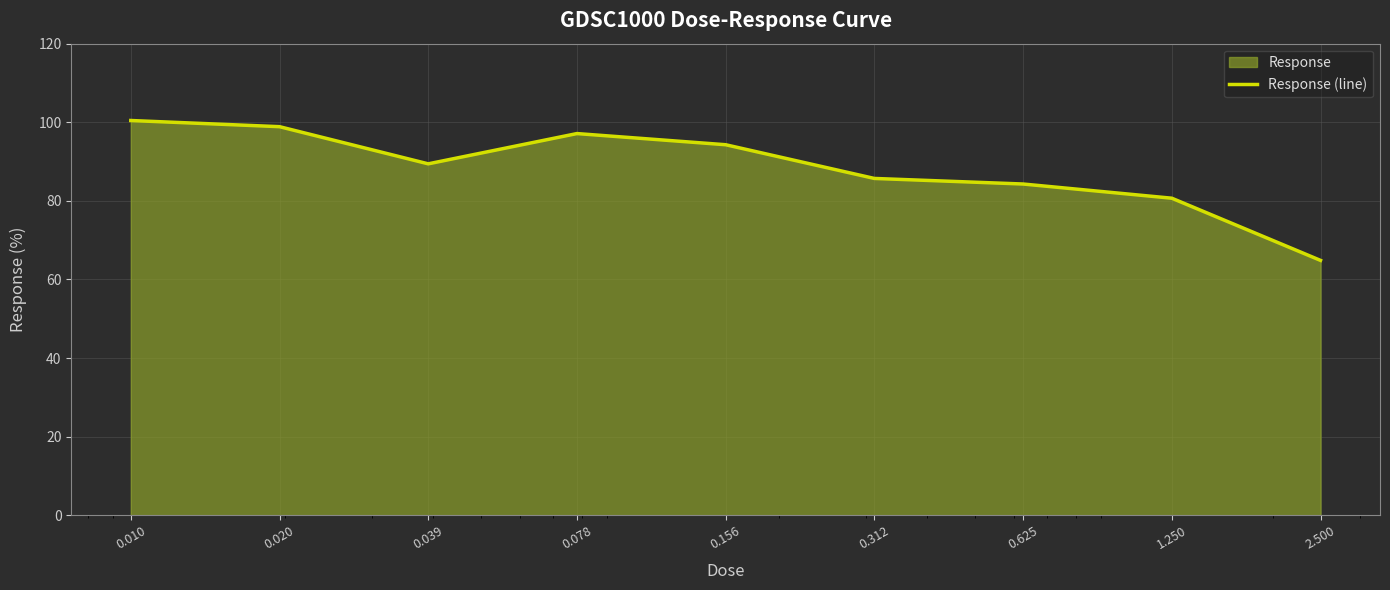

Is it true that the value at 0.625 is 140.7?

False